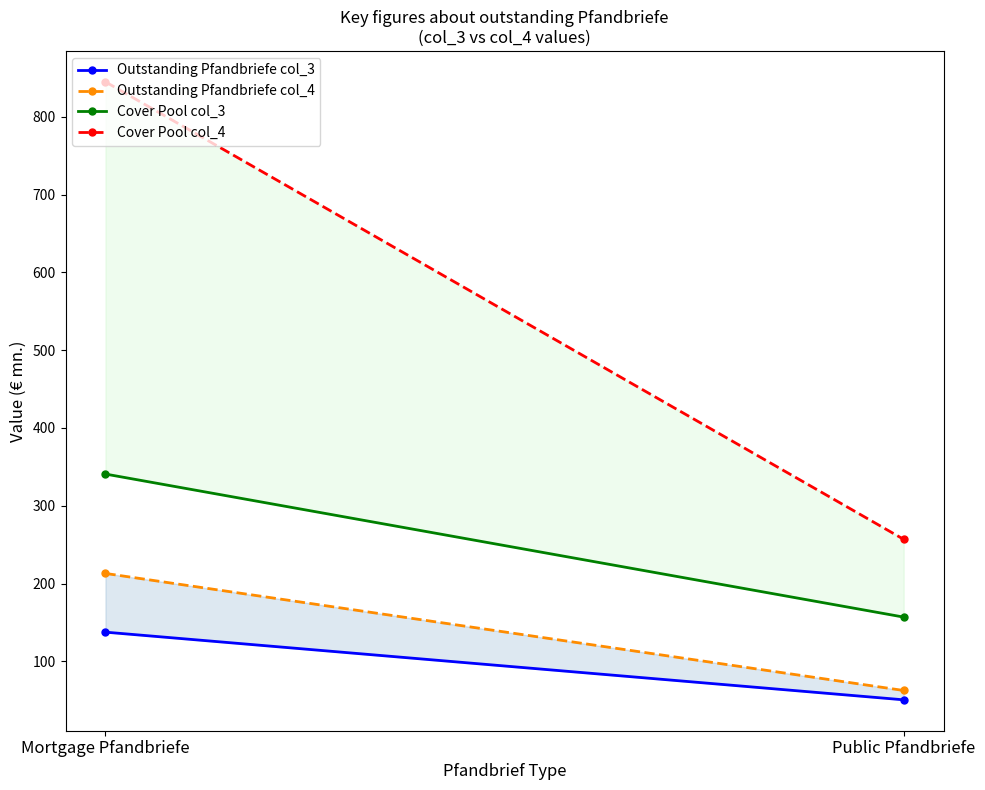

Which series changed the most between Mortgage Pfandbriefe and Public Pfandbriefe?

Cover Pool col_4